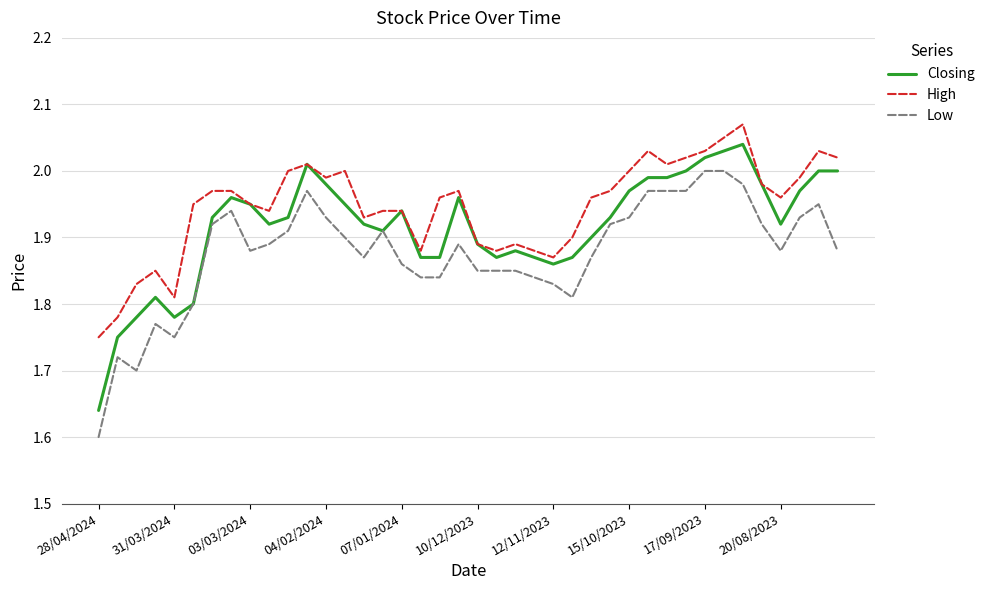

List the series in order of their peak value, highest first.

High, Closing, Low